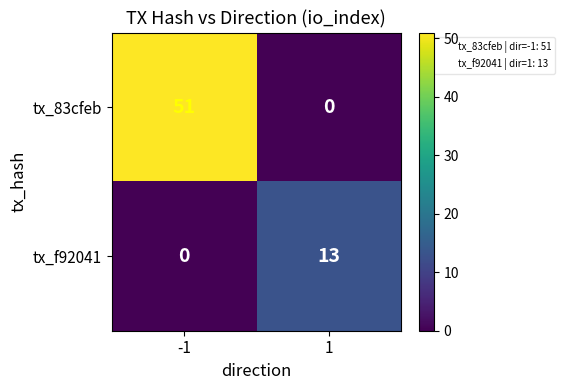

Which series has the largest range (max minus min)?

tx_83cfeb